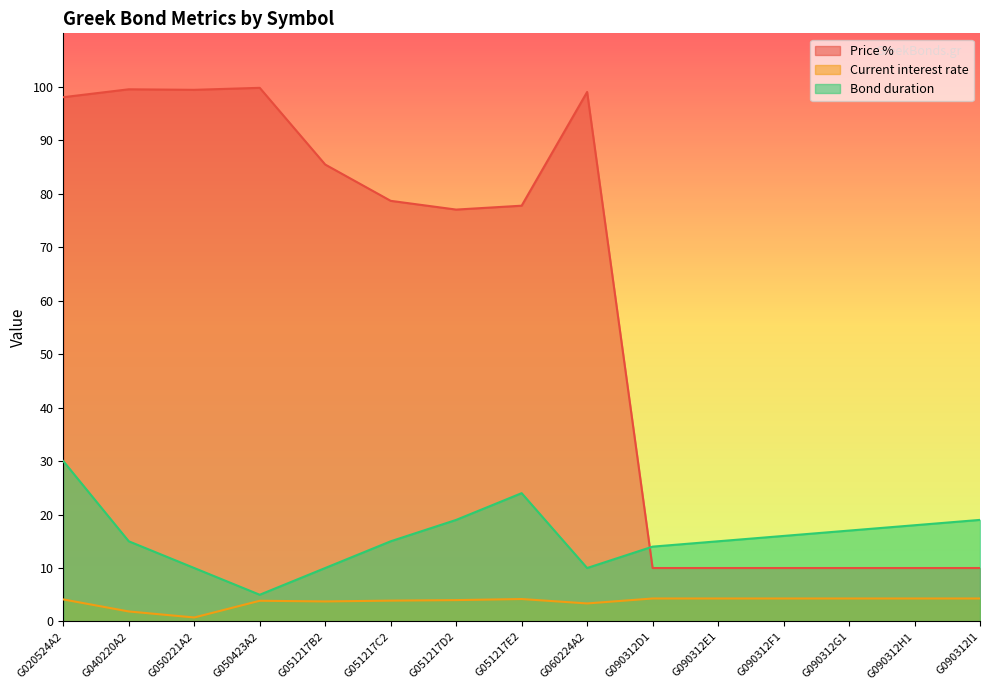

What is the sum of the Price % values at G051217B2 and G060224A2?

184.5